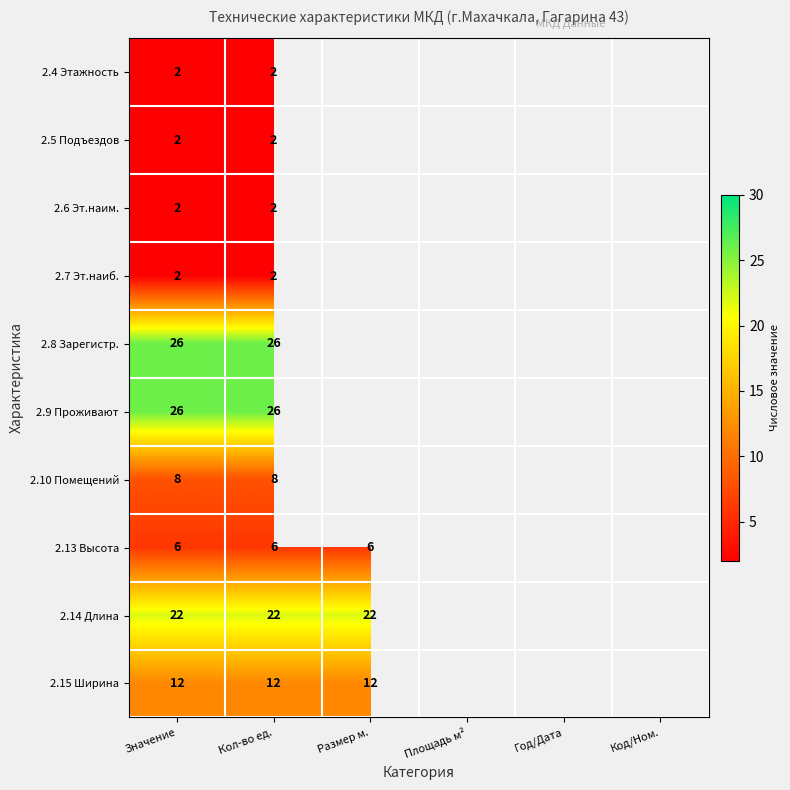

The value of 2.14 Длина at Значение is 22. True or false?

True